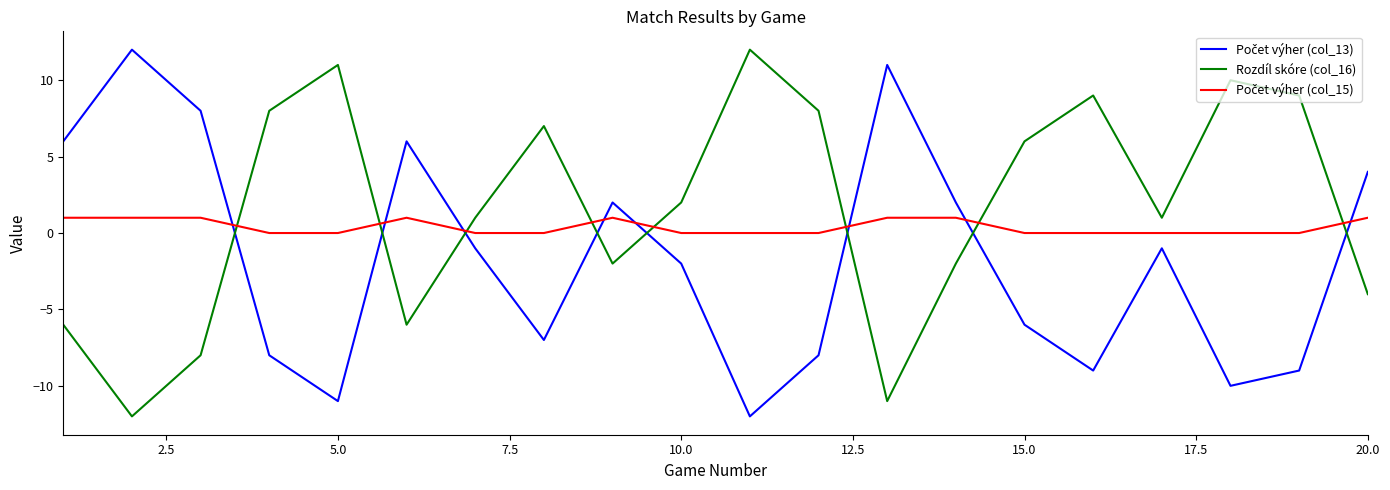

Which series has the largest total across all categories?

Rozdíl skóre (col_16)